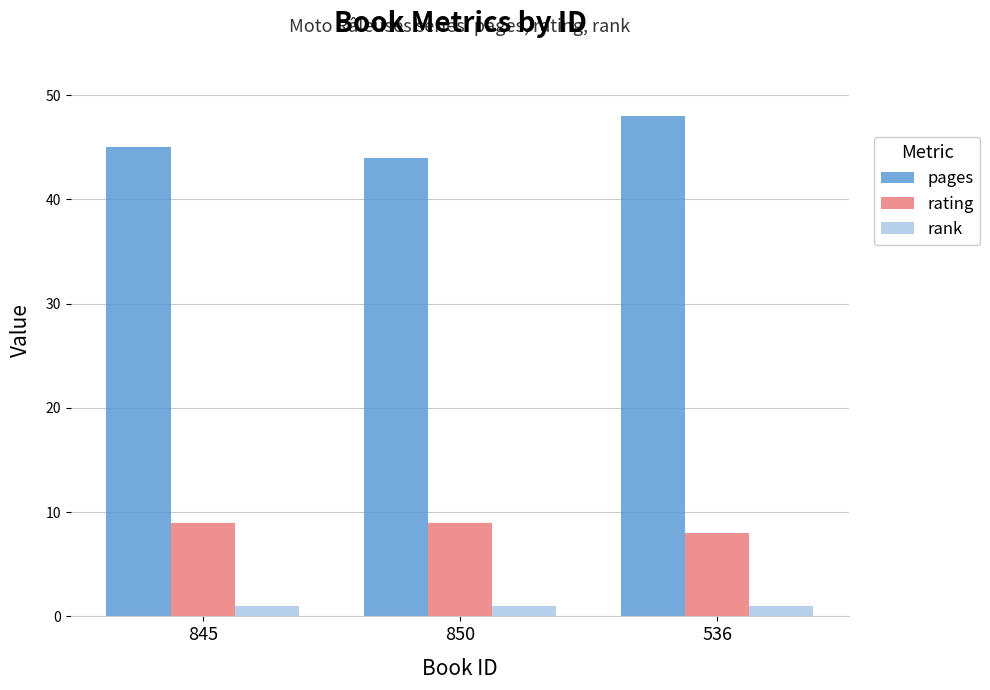

Is the value of pages at 845 greater than the value of rating at 850?

Yes